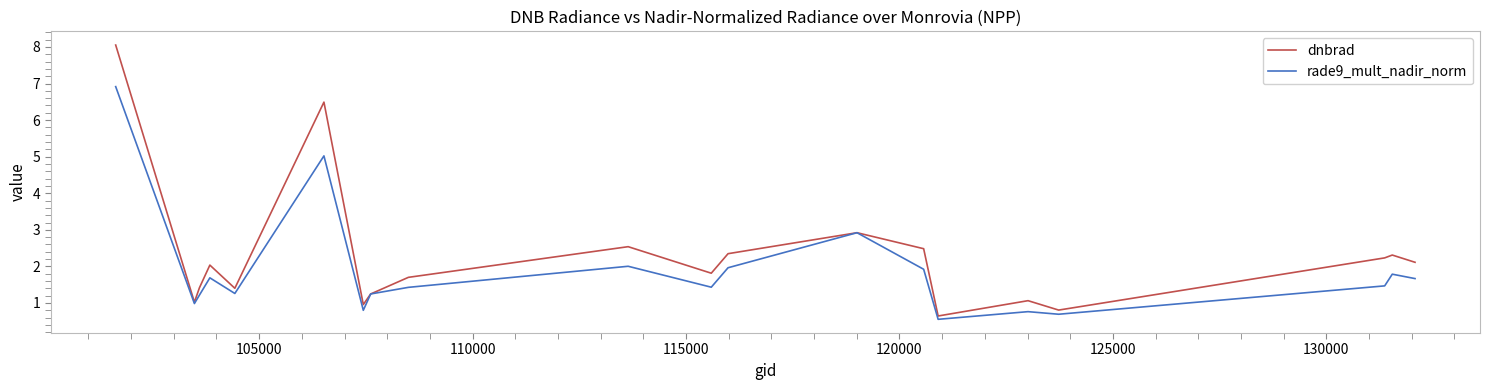

Rank the series by their average value, from highest to lowest.

dnbrad, rade9_mult_nadir_norm